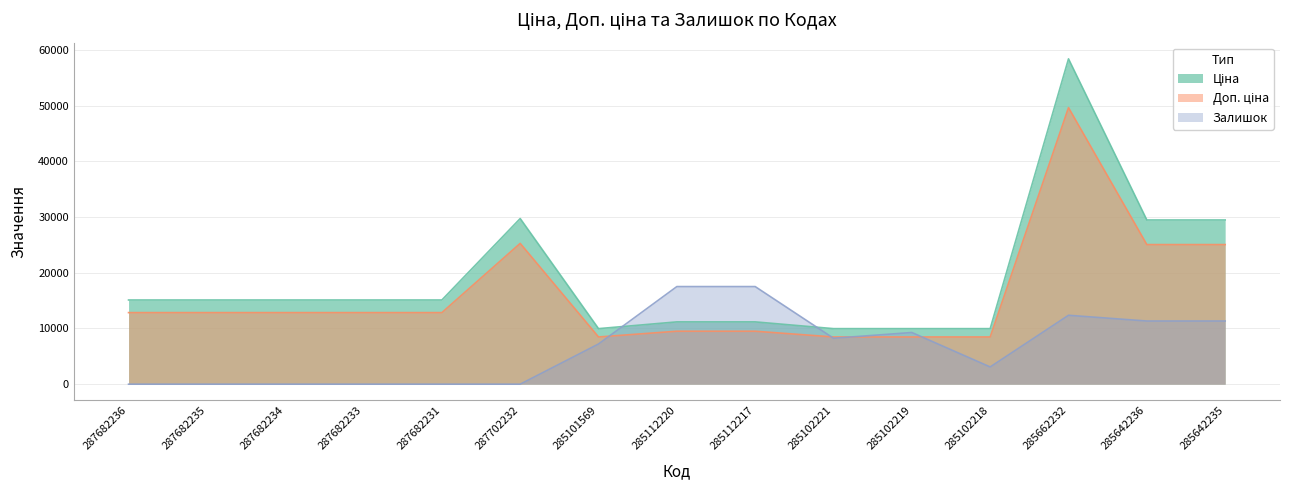

The value of Доп. ціна at 287682234 is 21595.2. True or false?

False